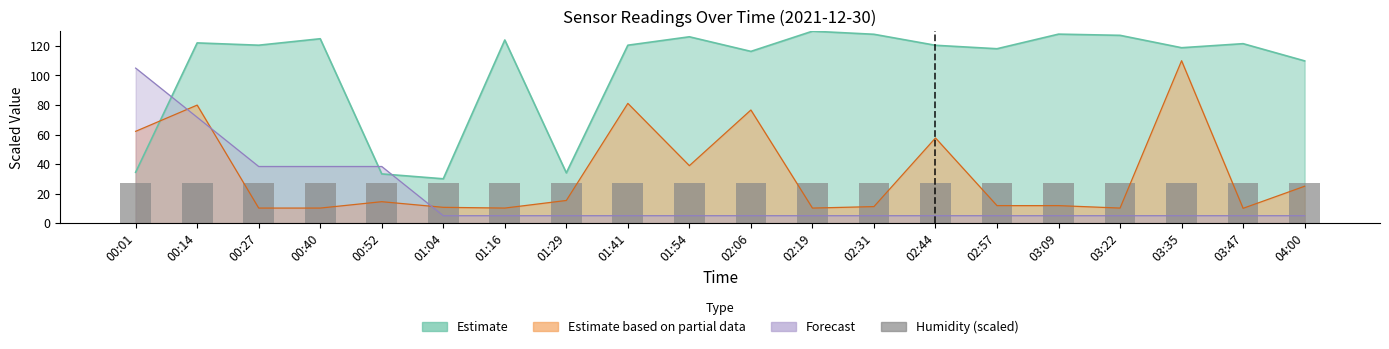

How many groups of bars are there?

20